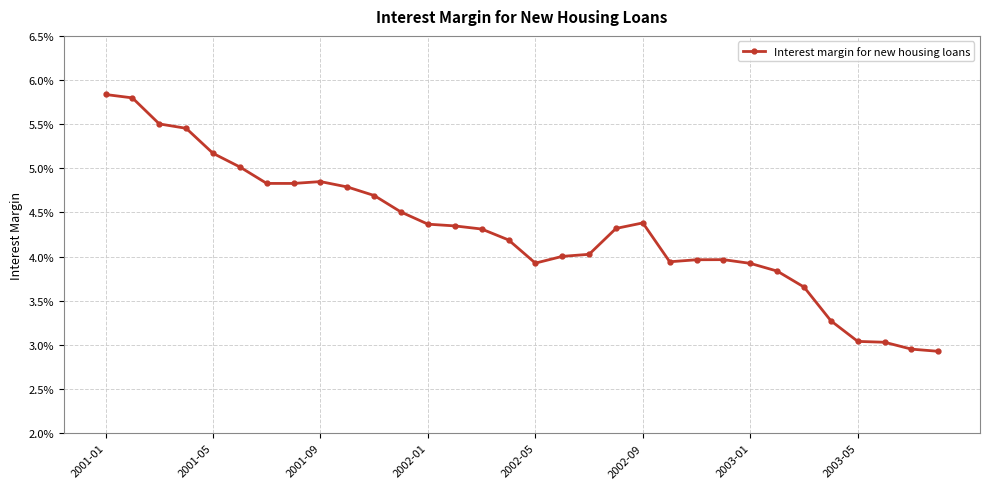

Does the chart have visible grid lines?

Yes